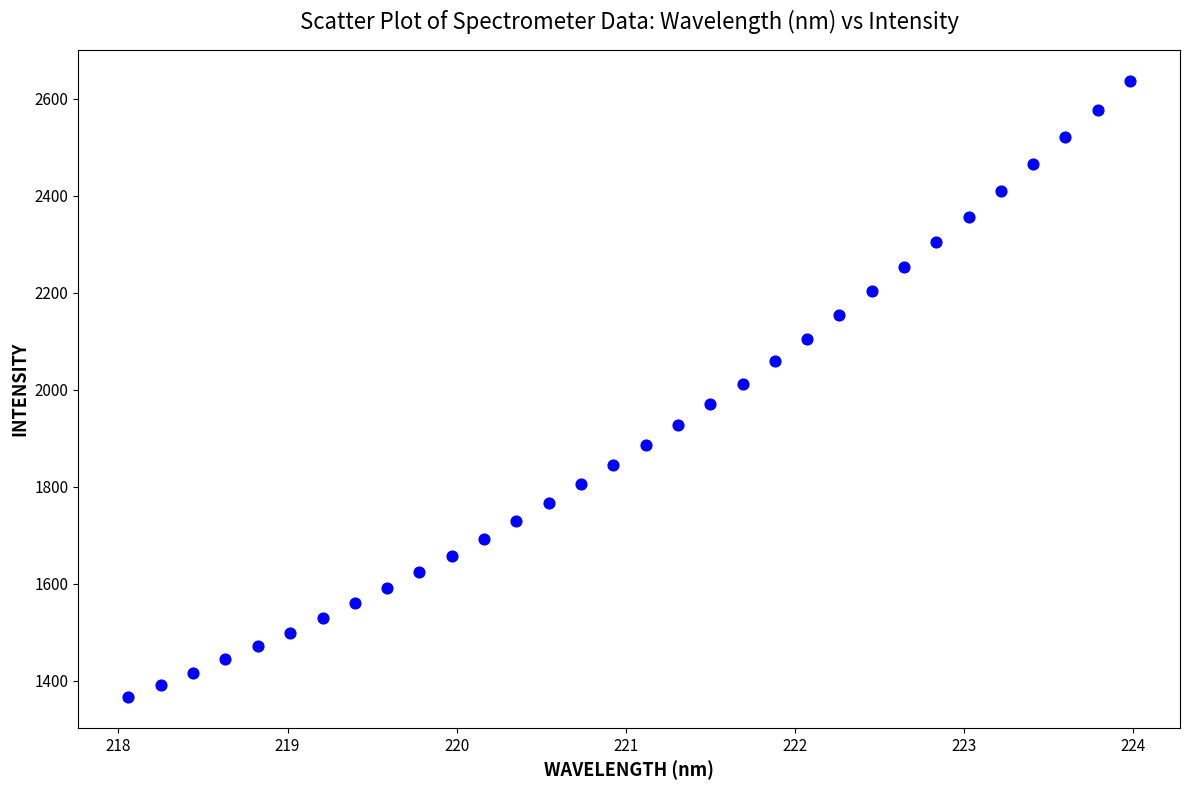

What is the range of Y values (max minus min)?

1271.6